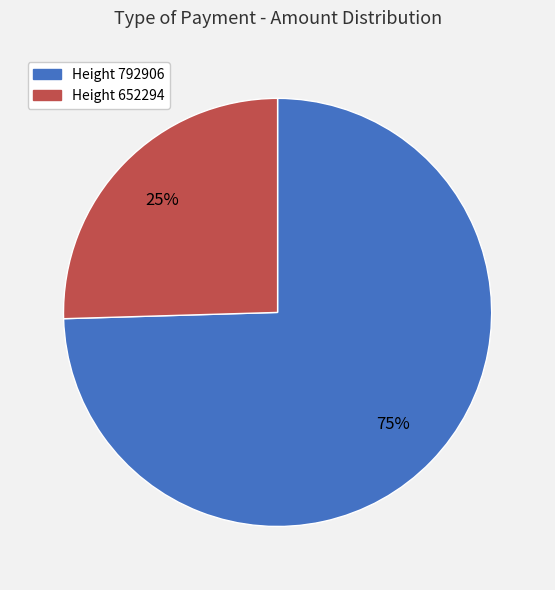

Does any single category account for the majority?

Yes